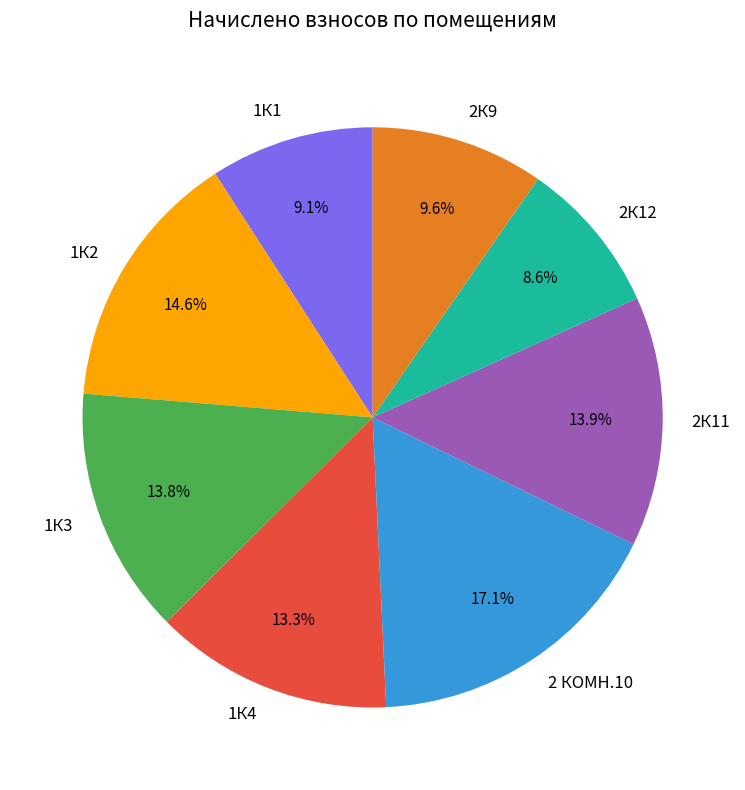

What is the ratio of the value at 2К11 to the value at 1К1?

1.5